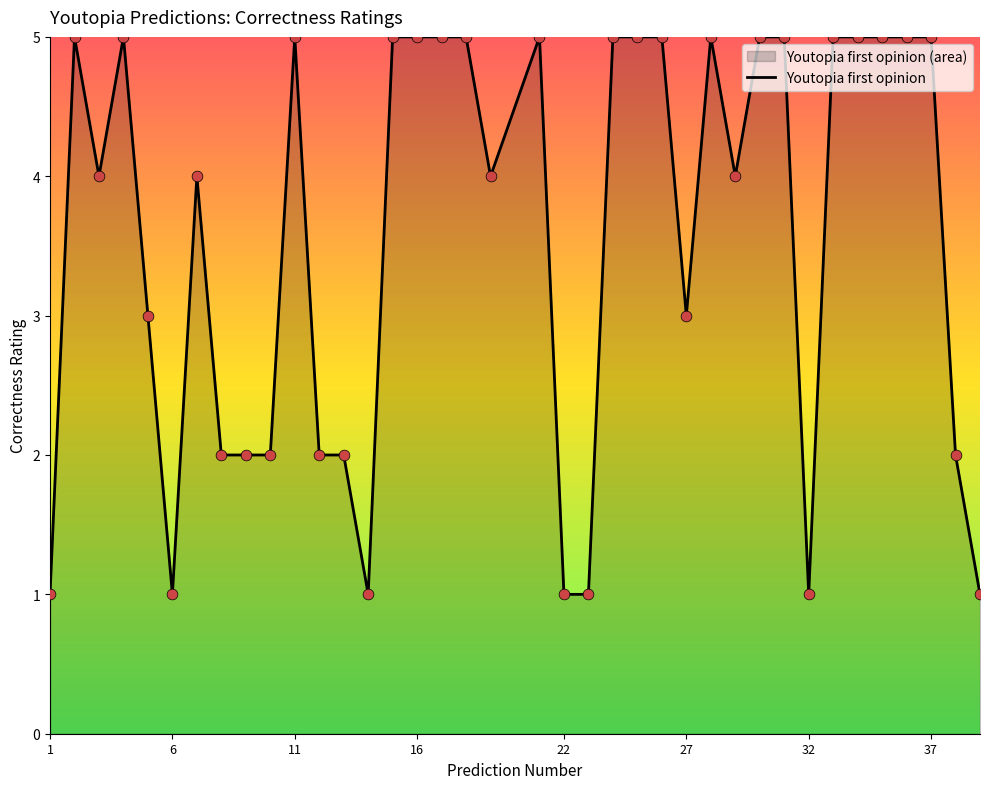

What is the ratio of the value at 16 to the value at 37?

1.0